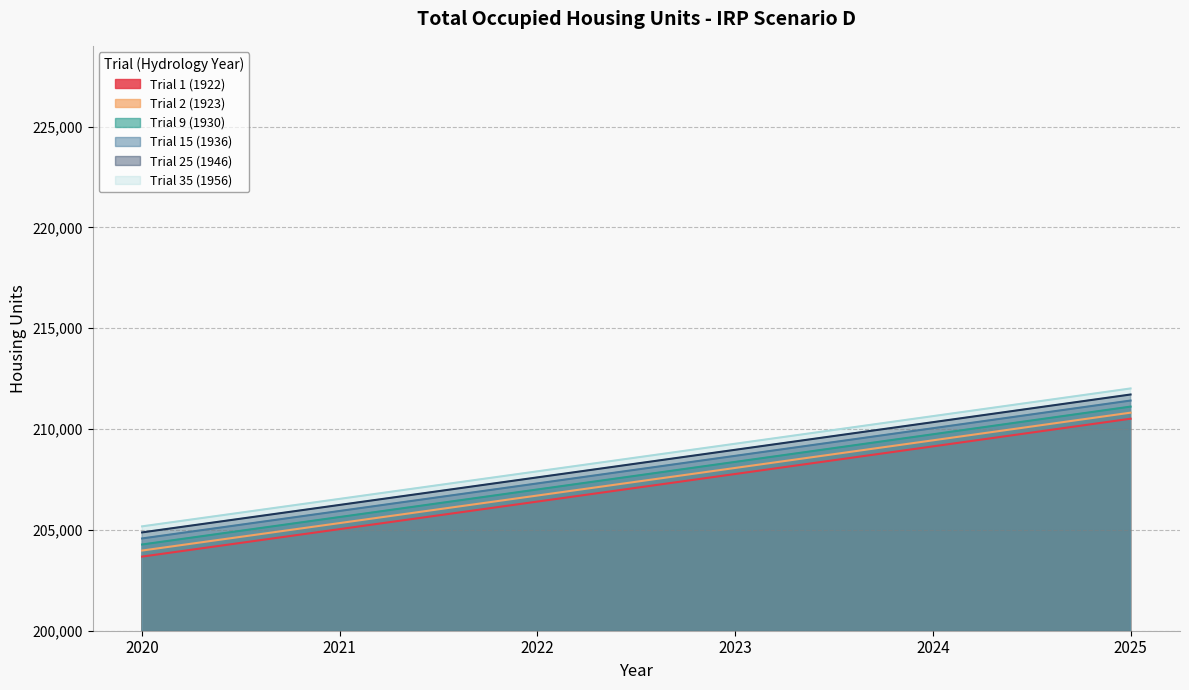

How many values in the Trial 9 (1930) series exceed 208370?

3